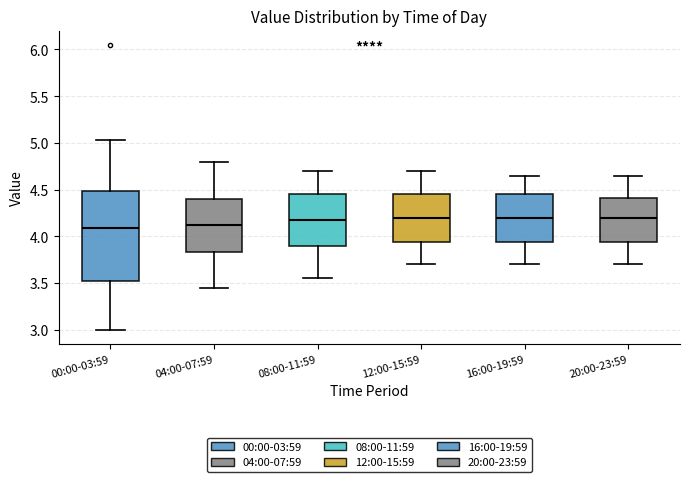

Reading left to right, transcribe this box plot: for each box, give where its median line is, the range the box spans, and where its two whiskers end, as read against the y-axis. The values are not printed on the chart, so give them approximately, as read against the axis.

00:00-03:59: median 4.10, box 3.50 to 4.50, whiskers 3.00 to 5.05
04:00-07:59: median 4.15, box 3.85 to 4.40, whiskers 3.45 to 4.80
08:00-11:59: median 4.20, box 3.90 to 4.45, whiskers 3.55 to 4.70
12:00-15:59: median 4.20, box 3.95 to 4.45, whiskers 3.70 to 4.70
16:00-19:59: median 4.20, box 3.95 to 4.45, whiskers 3.70 to 4.65
20:00-23:59: median 4.20, box 3.95 to 4.40, whiskers 3.70 to 4.65